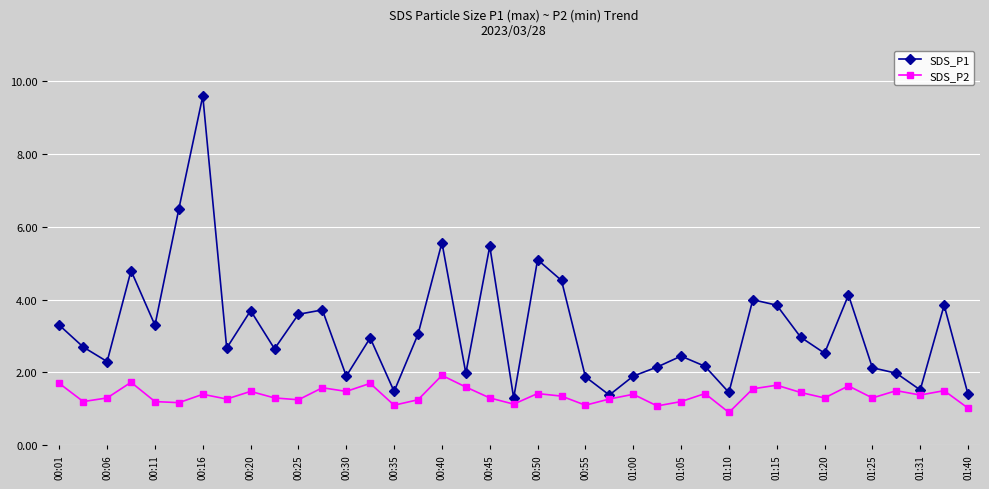

What is the minimum value shown in the chart?

0.9